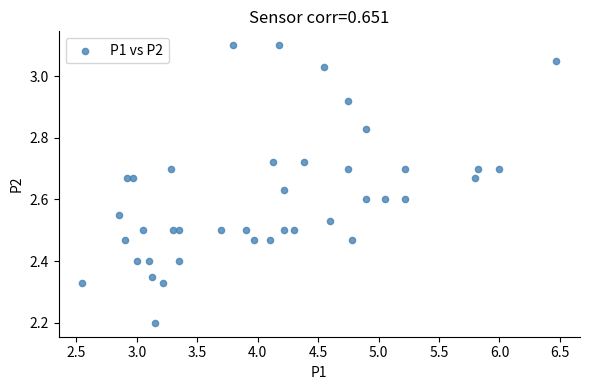

What is the range of X values (max minus min)?

3.9